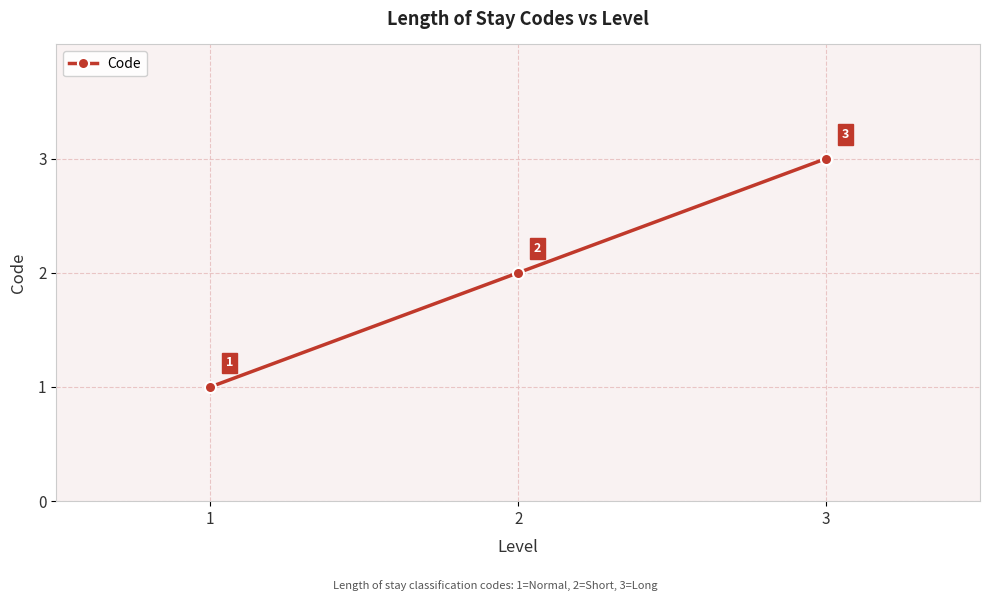

Between 3 and 1, which is larger?

3